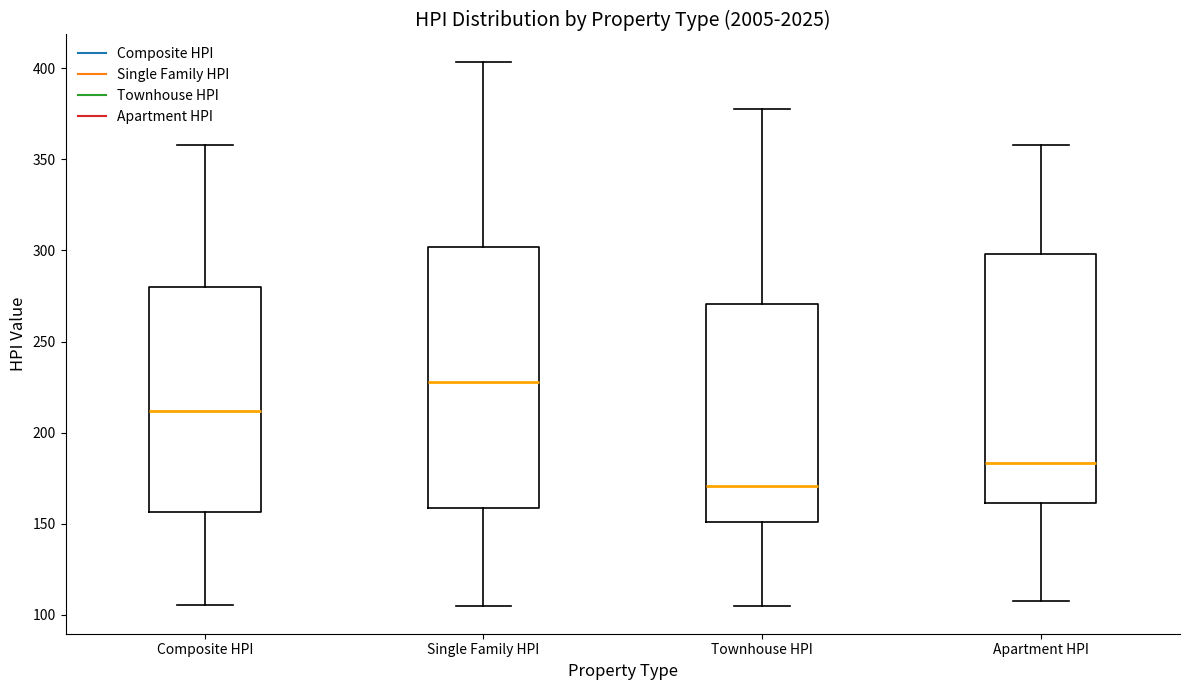

Which box has the lowest median line?

Townhouse HPI